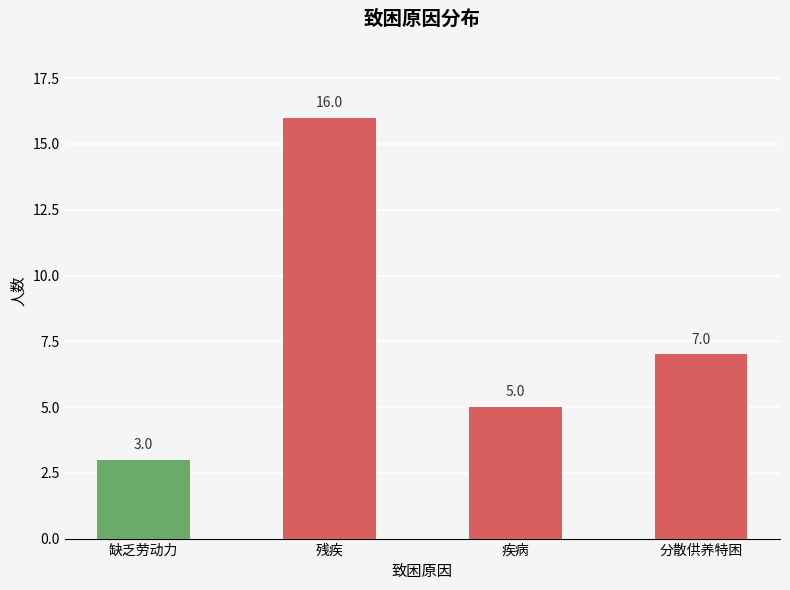

Which has a higher value, 缺乏劳动力 or 疾病?

疾病